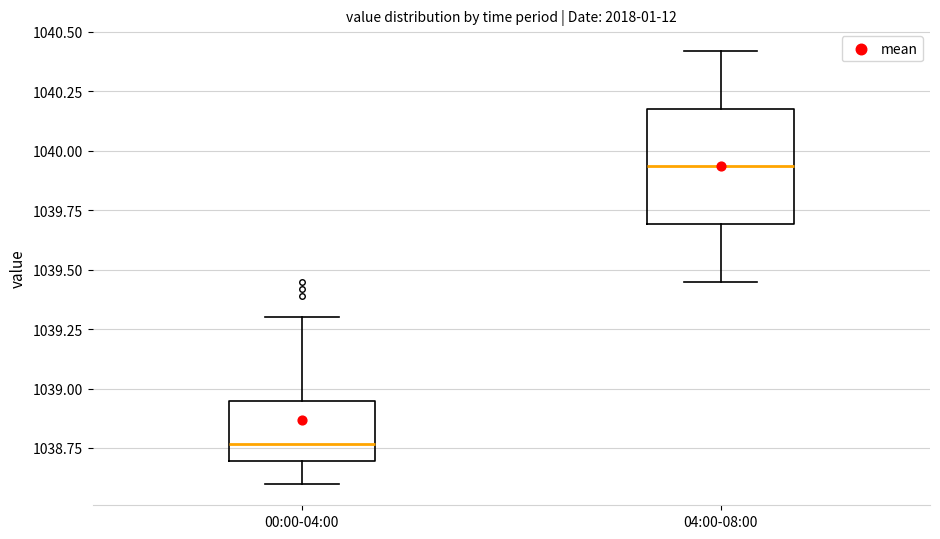

Where does the upper whisker of the box for 04:00-08:00 end on the y-axis? The values are not printed on the chart, so give them approximately, as read against the axis.

1040.40